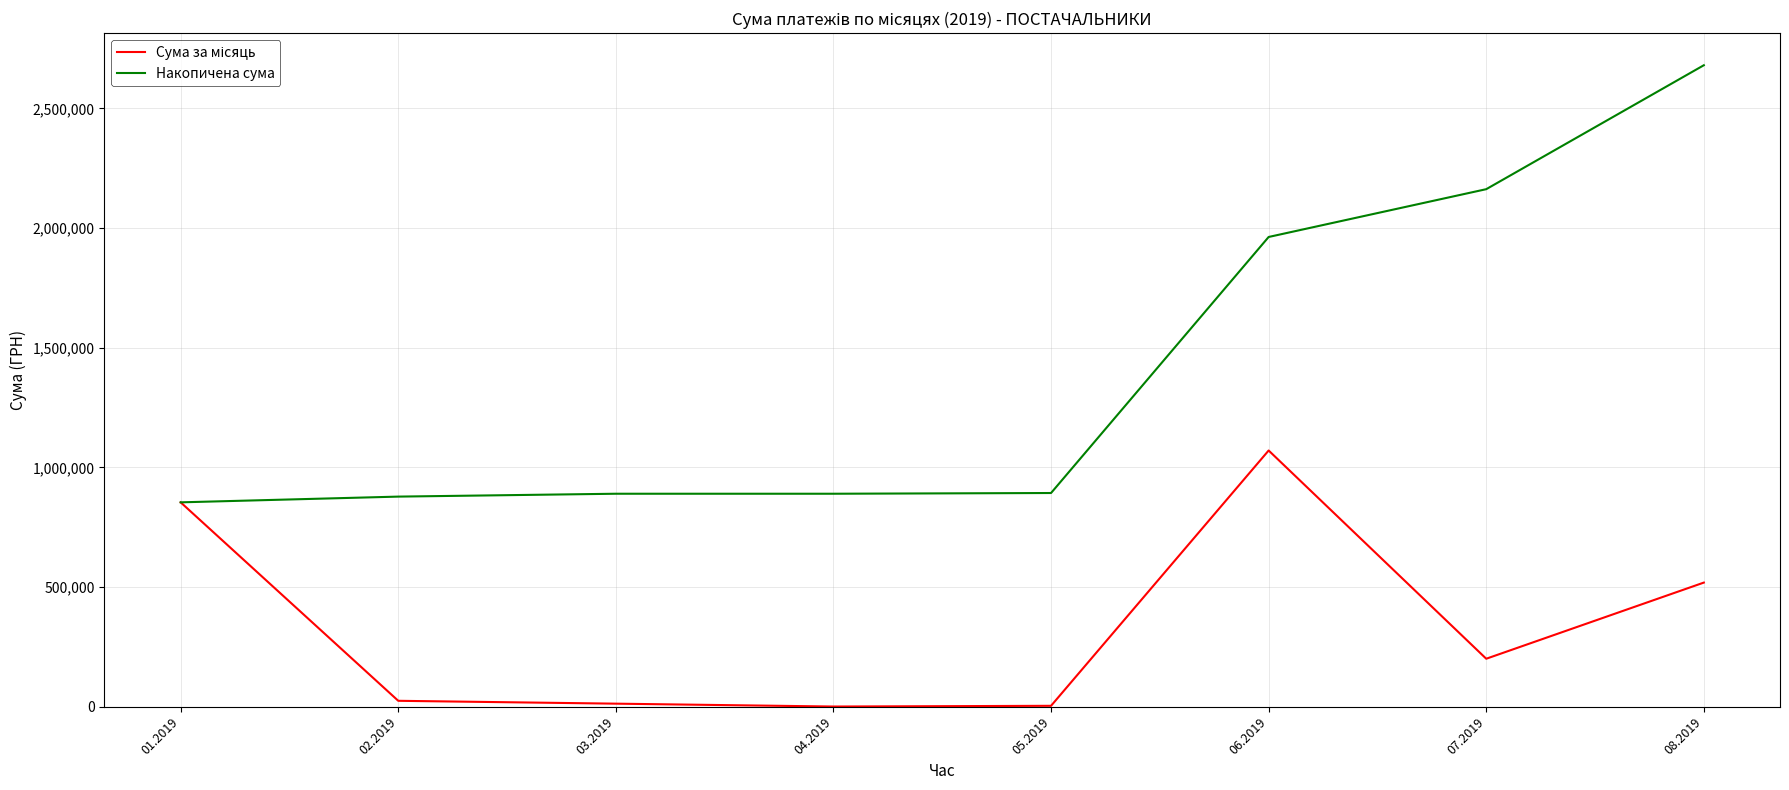

What is the minimum value for Накопичена сума?

853589.2